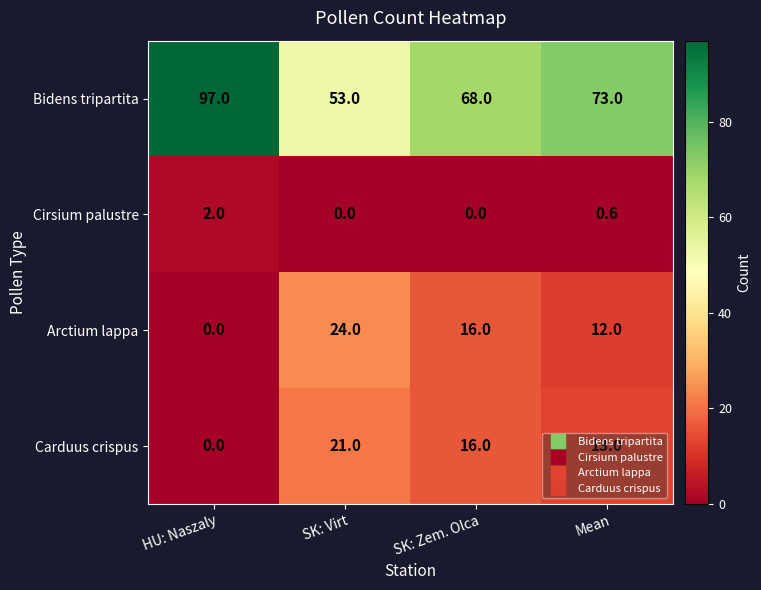

What is the sum of all Bidens tripartita values?

291.0